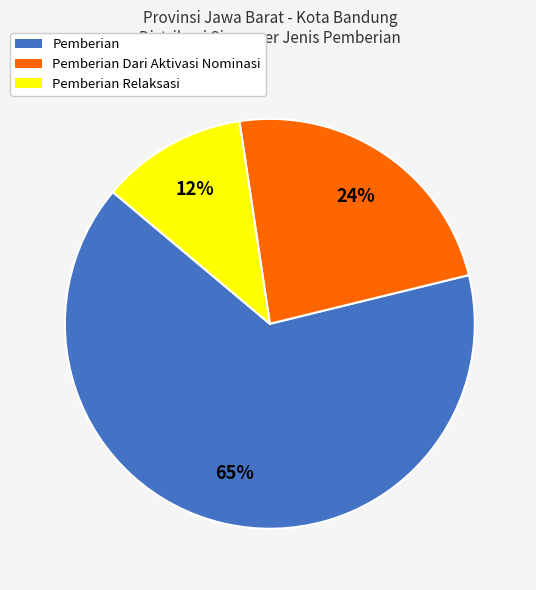

To the nearest percent, what is the average slice percentage?

33%